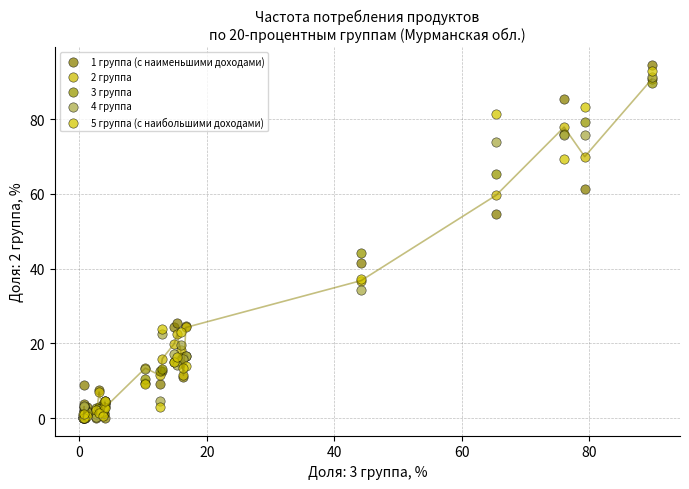

What are all the series names shown in the legend?

1 группа (с наименьшими доходами), 2 группа, 3 группа, 4 группа, 5 группа (с наибольшими доходами)